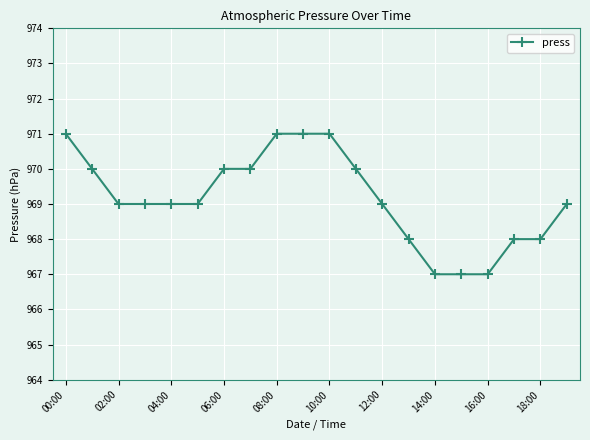

What is the sum of all values?

19383